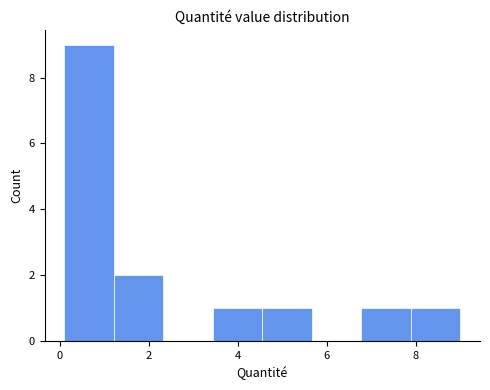

Which range on the x-axis has the tallest bar?

0.0 to 1.2